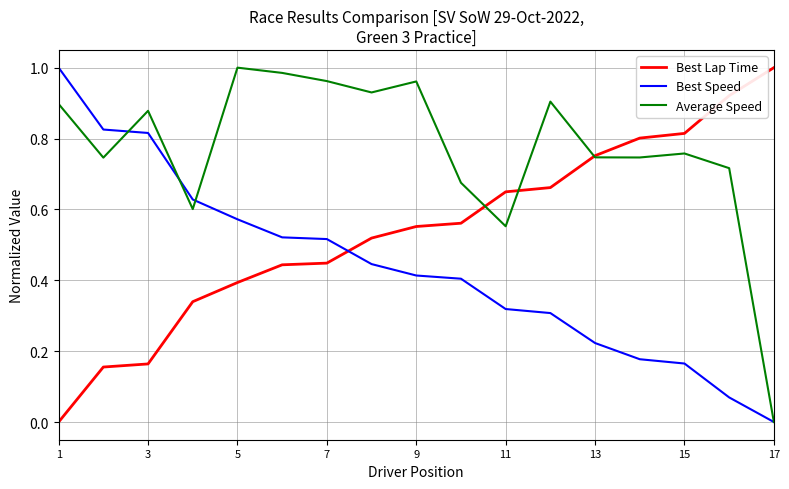

Which series ends up on top after the final intersection of Best Speed and Best Lap Time?

Best Lap Time